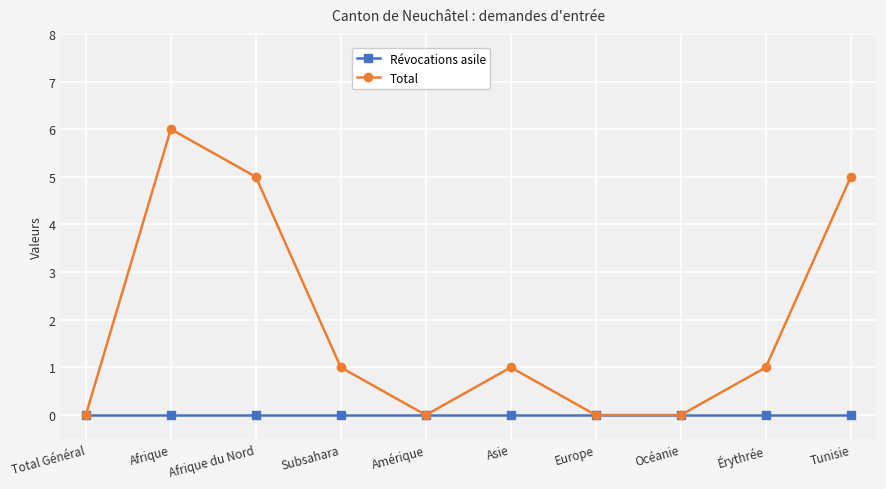

Count the Total values in the range 0 to 5.

9